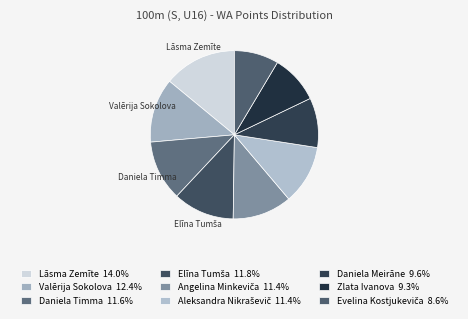

To the nearest percent, what is the average slice percentage?

11%